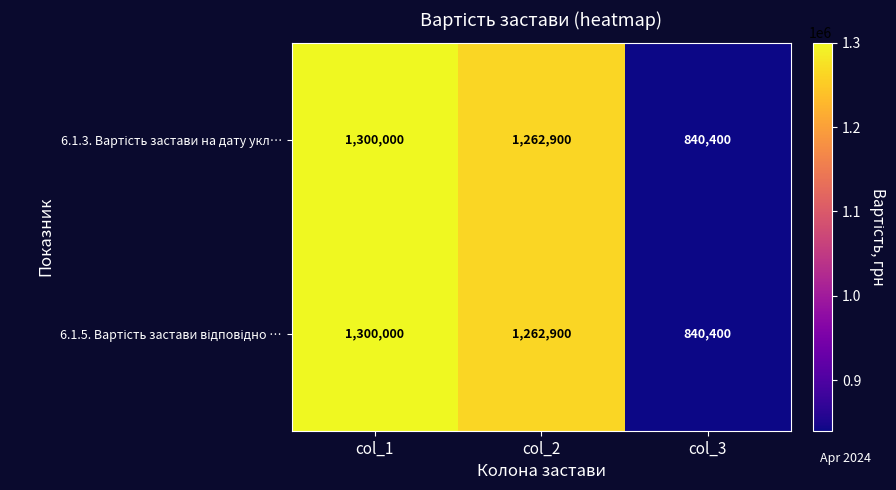

At which category is the sum across all series the highest?

col_1